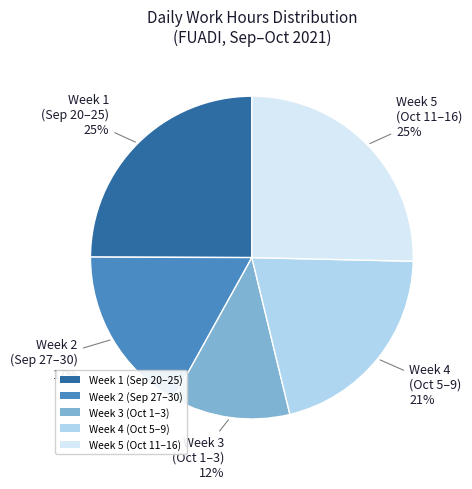

Is it true that Week 2 (Sep 27–30) is 17% of the pie?

True